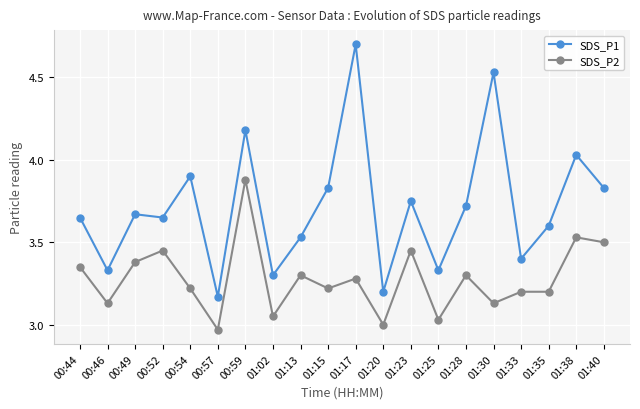

What position from the right is 01:25?

7